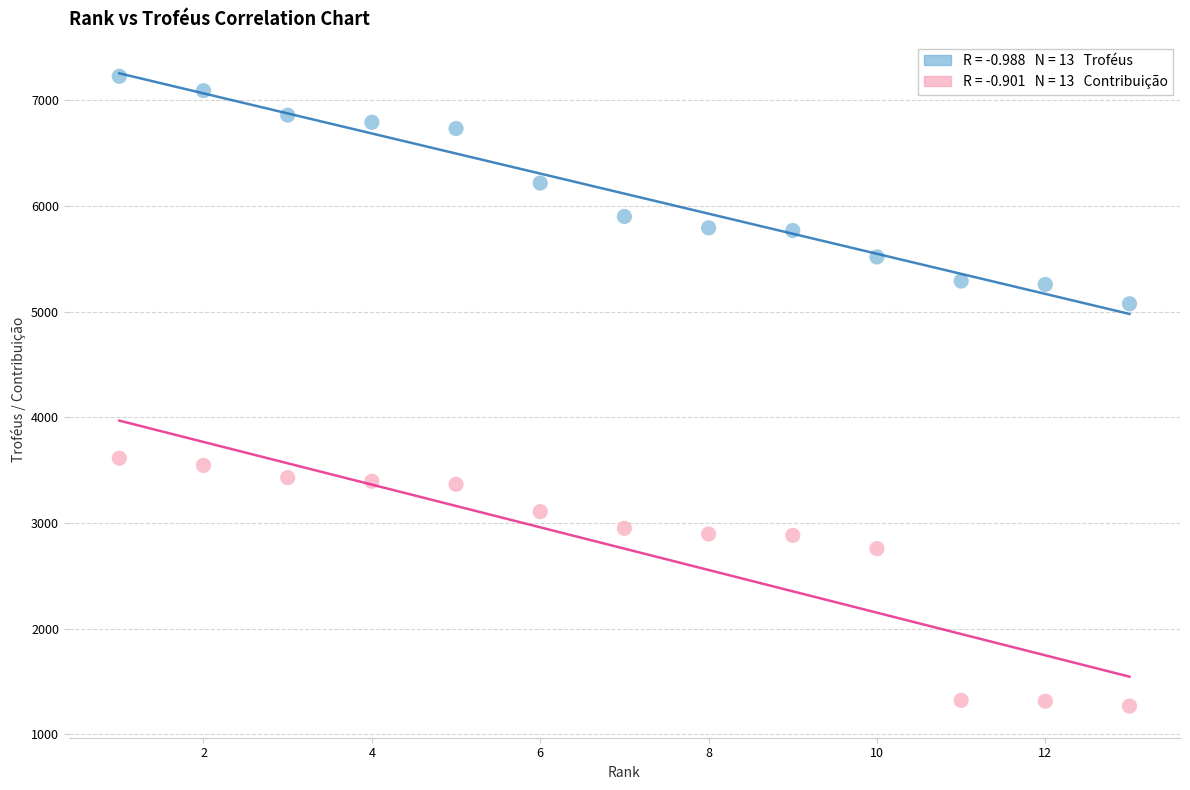

Across all data points, what is the range of Y values (max minus min)?

5958